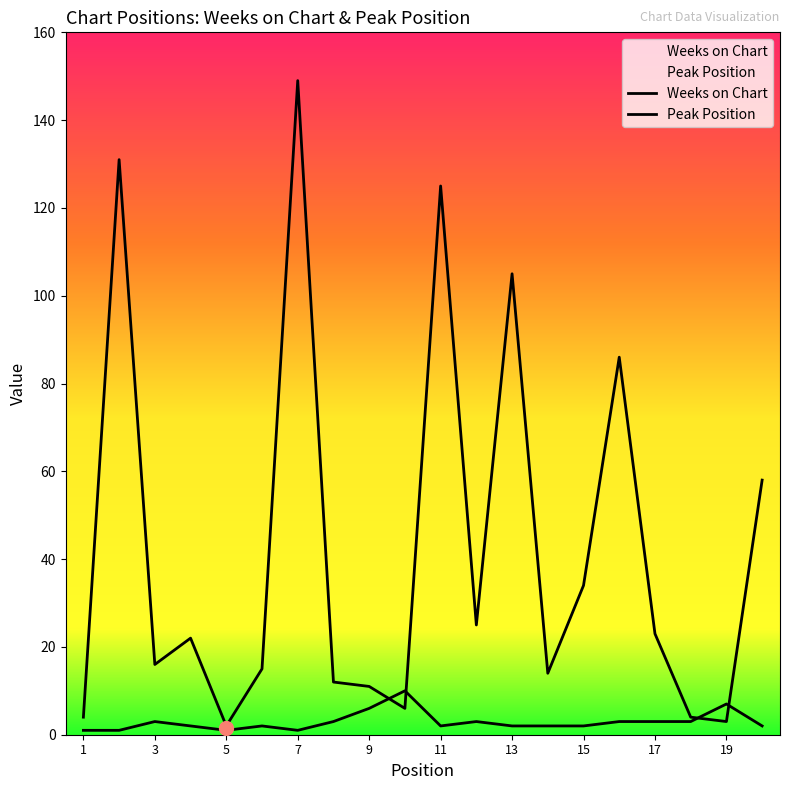

List the series in order of their overall mean, lowest first.

Peak Position, Weeks on Chart